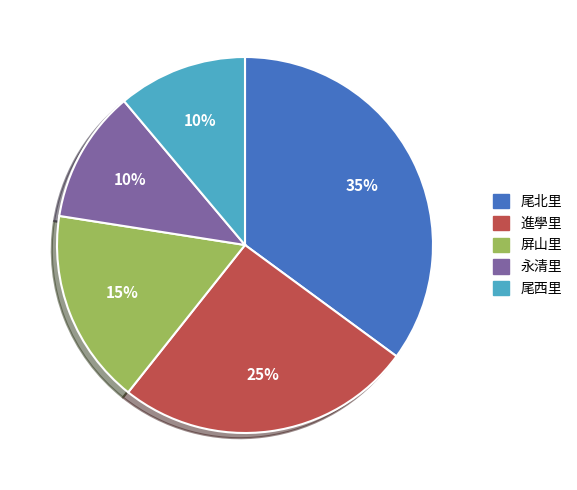

Which category has the biggest portion of the pie?

尾北里